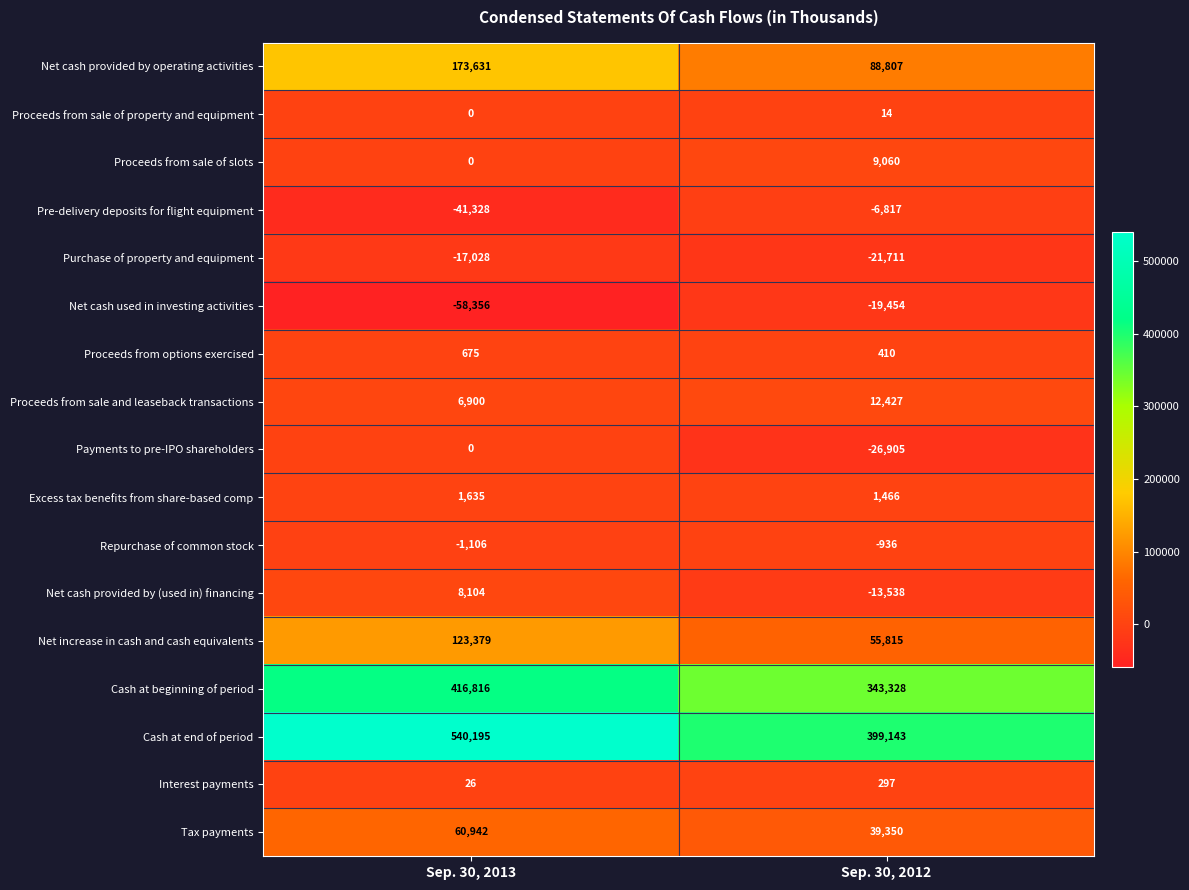

Which label corresponds to the largest value in the chart?

Sep. 30, 2013